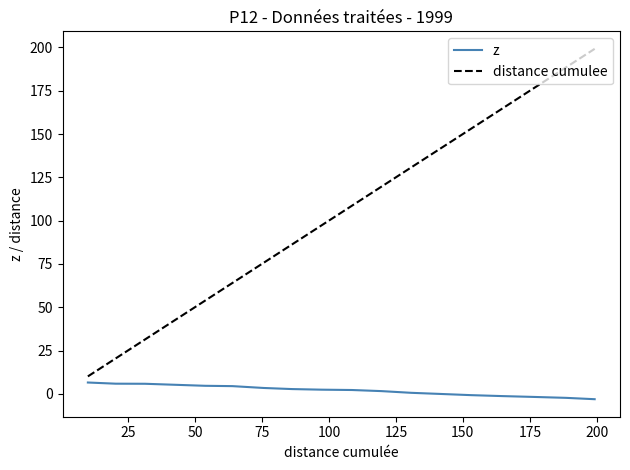

What is the difference between the maximum and minimum values in the z series?

9.6